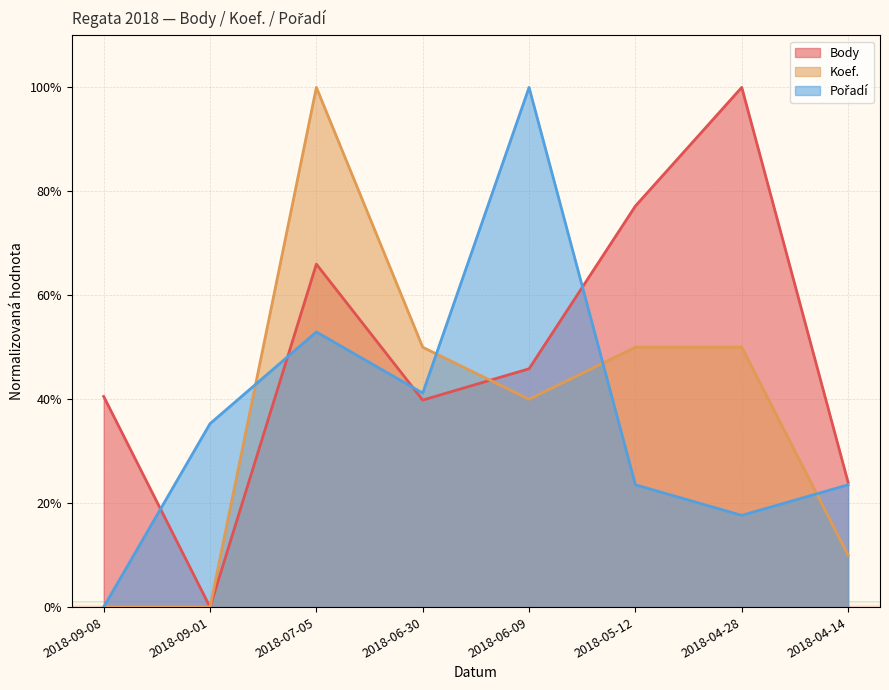

What is the difference between the Koef. values at 2018-04-28 and 2018-09-01?

50.0